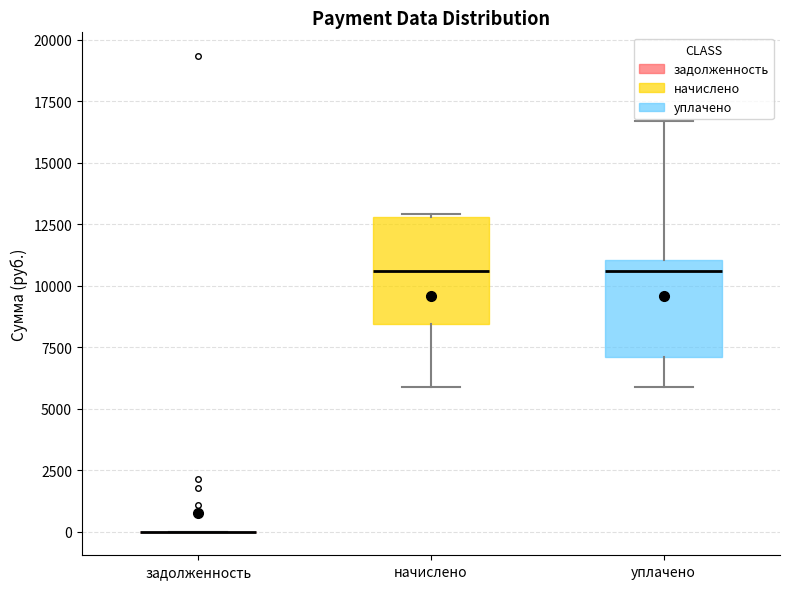

Reading left to right, transcribe this box plot: for each box, give where its median line is, the range the box spans, and where its two whiskers end, as read against the y-axis. The values are not printed on the chart, so give them approximately, as read against the axis.

задолженность: box collapsed to a line at 0, whiskers 0 to 0
начислено: median 10500, box 8500 to 13000, whiskers 6000 to 13000
уплачено: median 10500, box 7000 to 11000, whiskers 6000 to 16500